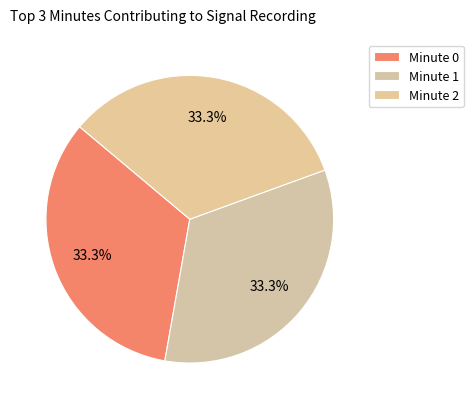

To the nearest percent, what is the average slice percentage?

33%